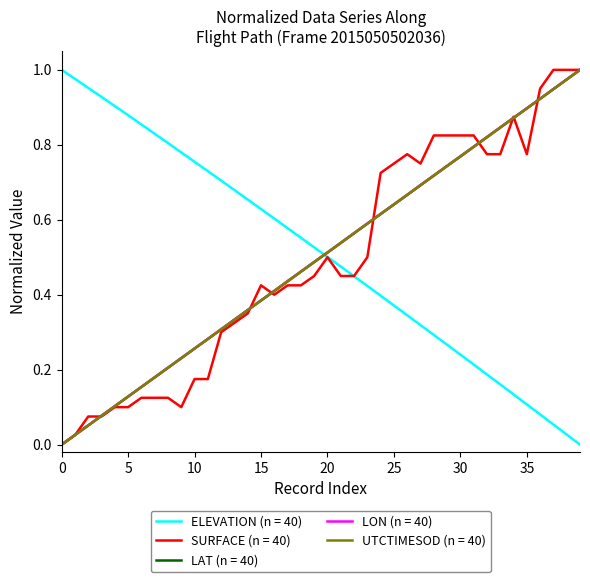

How many times do ELEVATION (n = 40) and UTCTIMESOD (n = 40) cross each other?

1